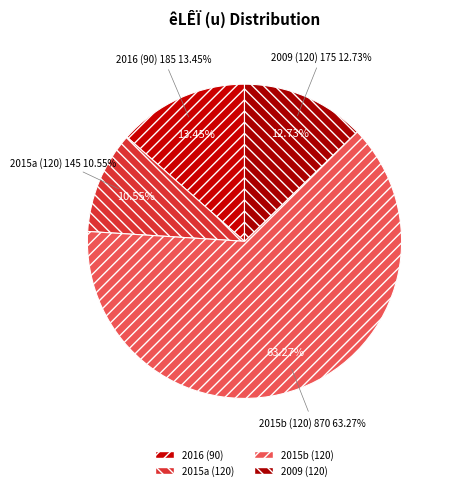

What percentage is the 90 slice, to the nearest percent?

13%